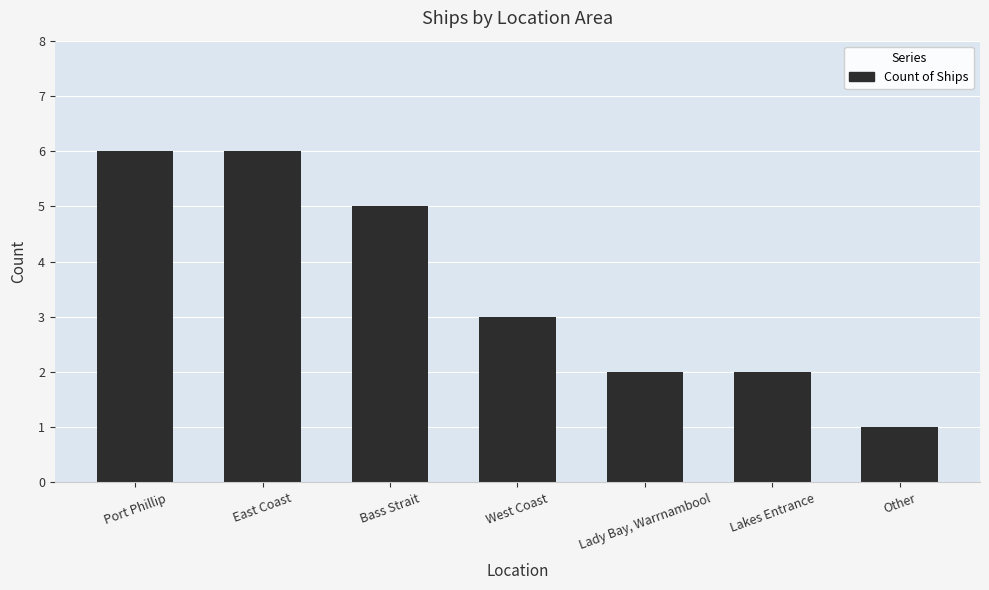

What is the ratio of the value at Bass Strait to the value at East Coast?

0.8